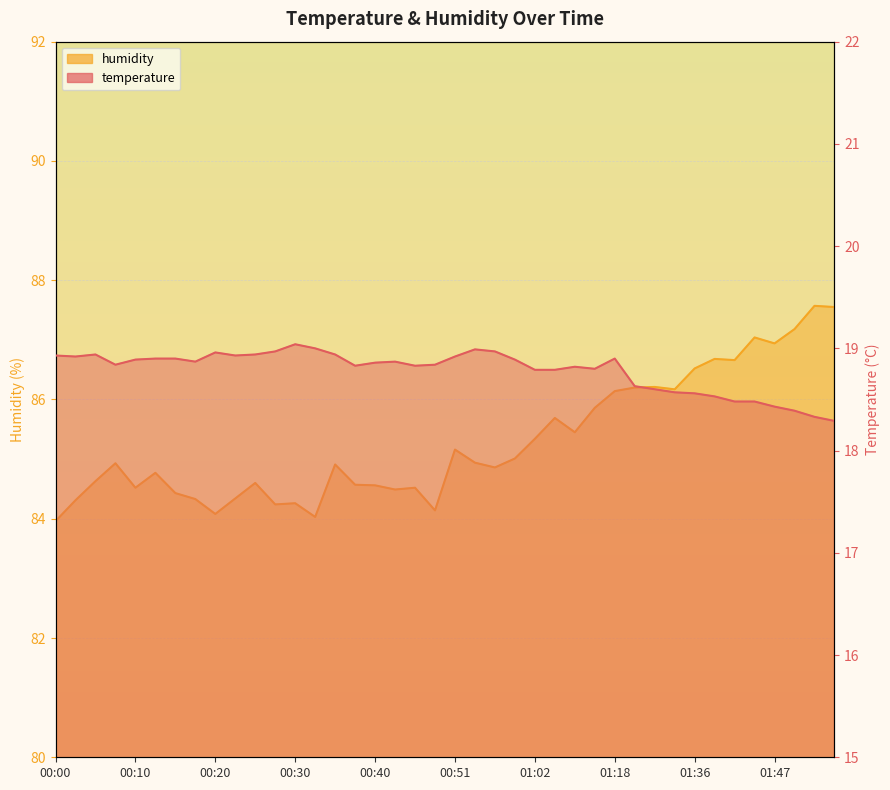

At how many categories does at least one series exceed 74?

40